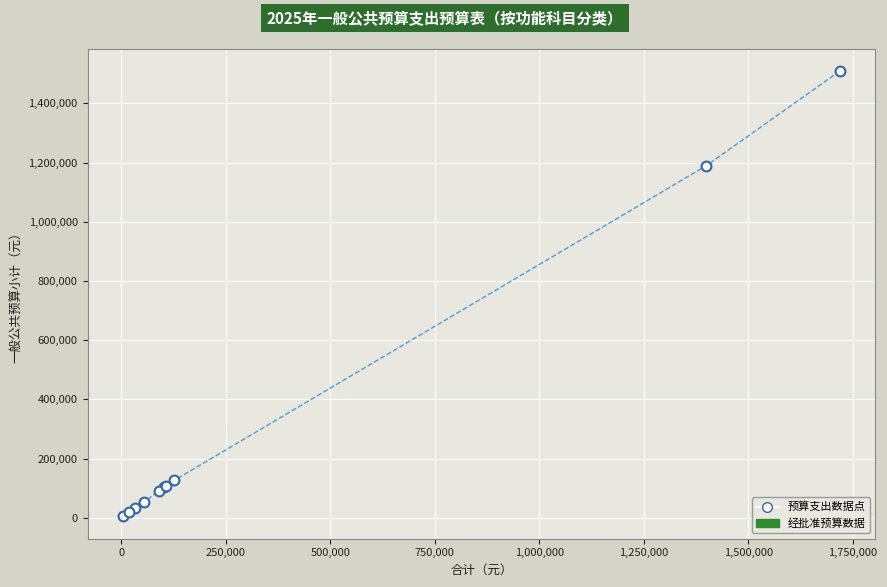

What Y value in the scatter plot is closest to 756576?

1188091.1